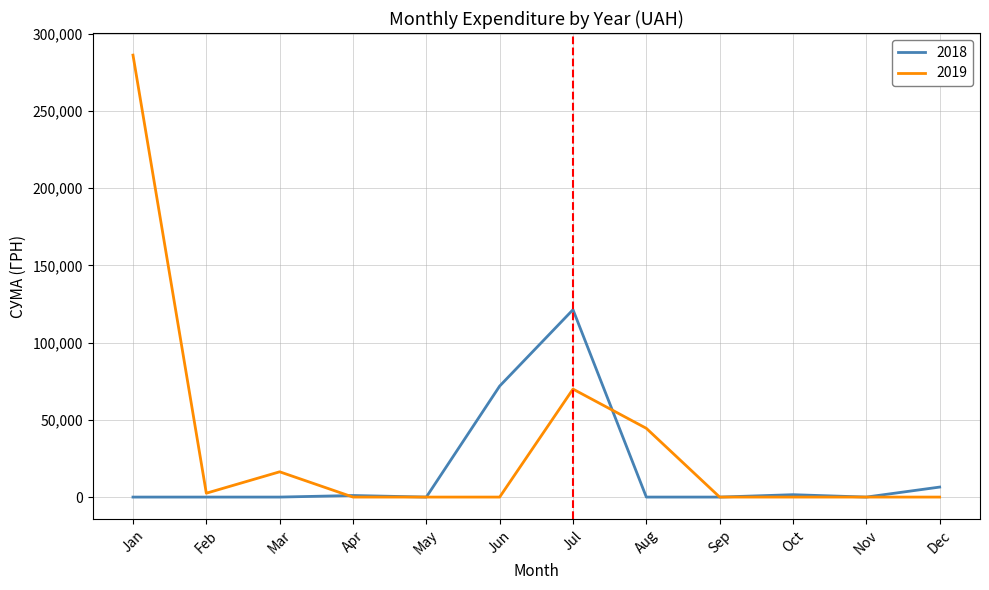

What is the highest value of the 2019 series?

286068.2